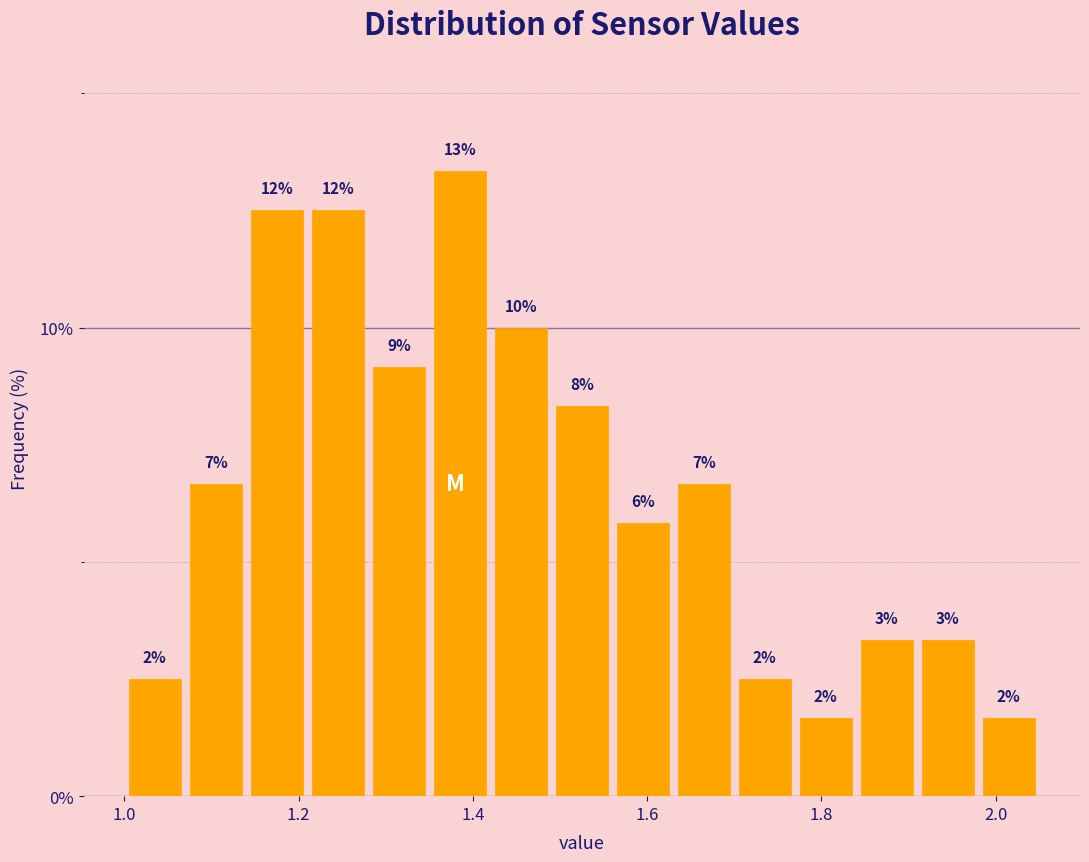

Around what value on the x-axis is the tallest bar? Give the approximate position of its centre, as read against the axis.

1.38